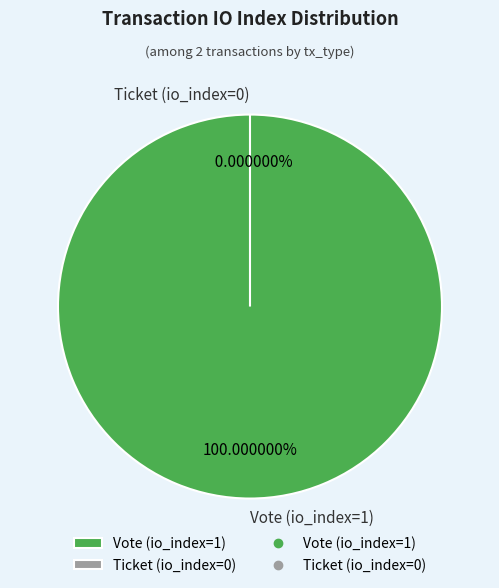

What is the smallest slice in the pie chart?

Ticket (io_index=0)